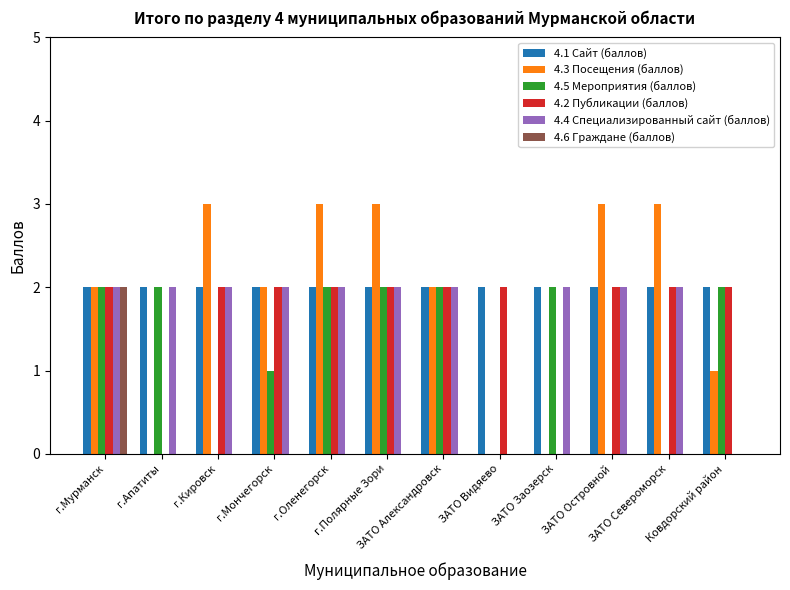

What is the difference between the 4.2 Публикации (баллов) values at г.Апатиты and г.Кировск?

2